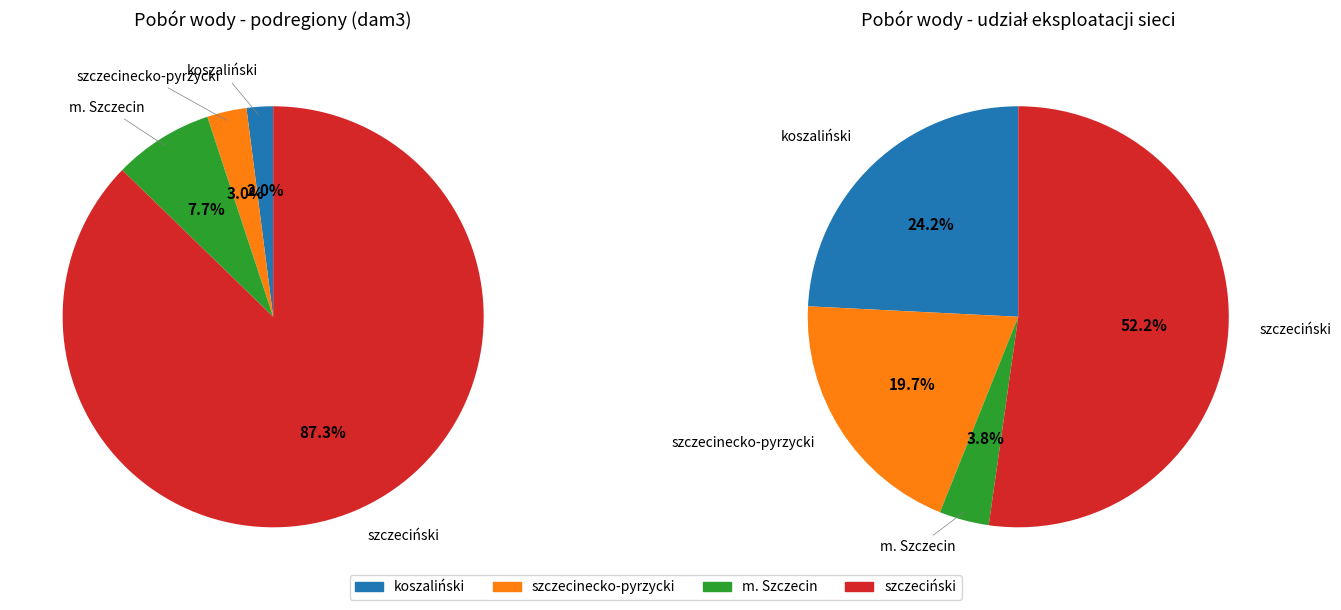

What percentage is the m. Szczecin slice, to the nearest percent?

8%